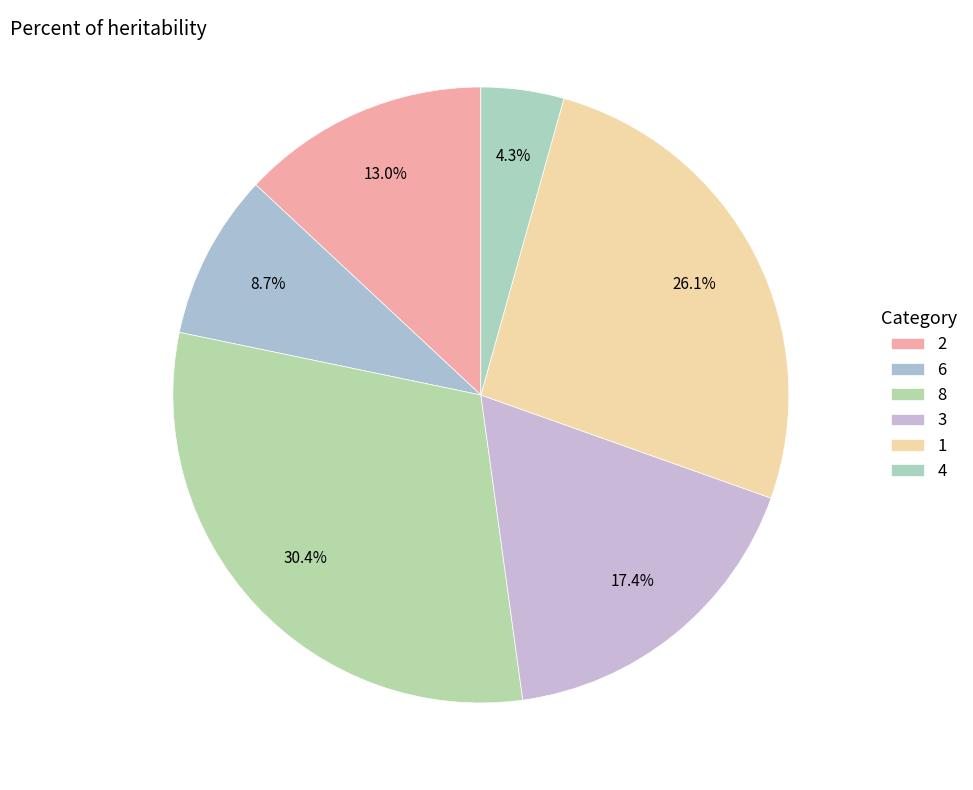

Count the number of slices in the pie.

6